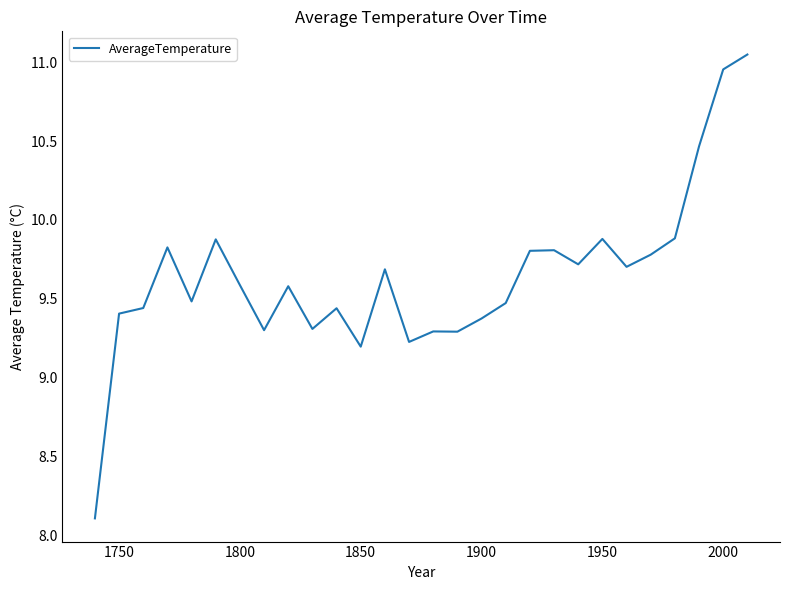

How many distinct data groups are displayed?

1